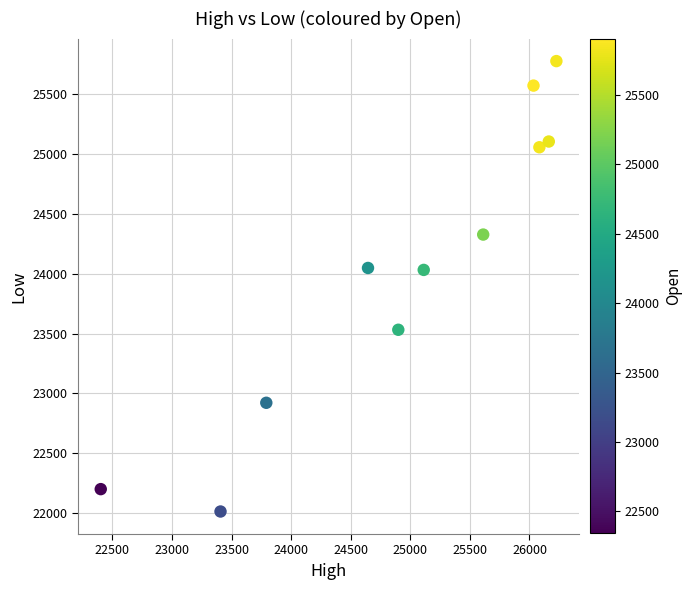

What is the average Y value?

24052.6